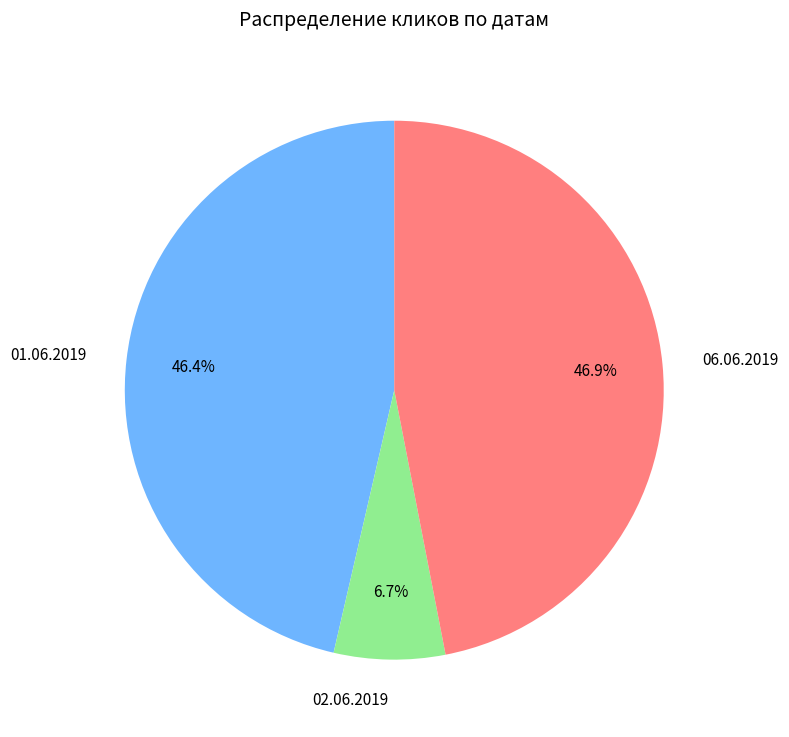

Is 06.06.2019 the majority of the pie?

No